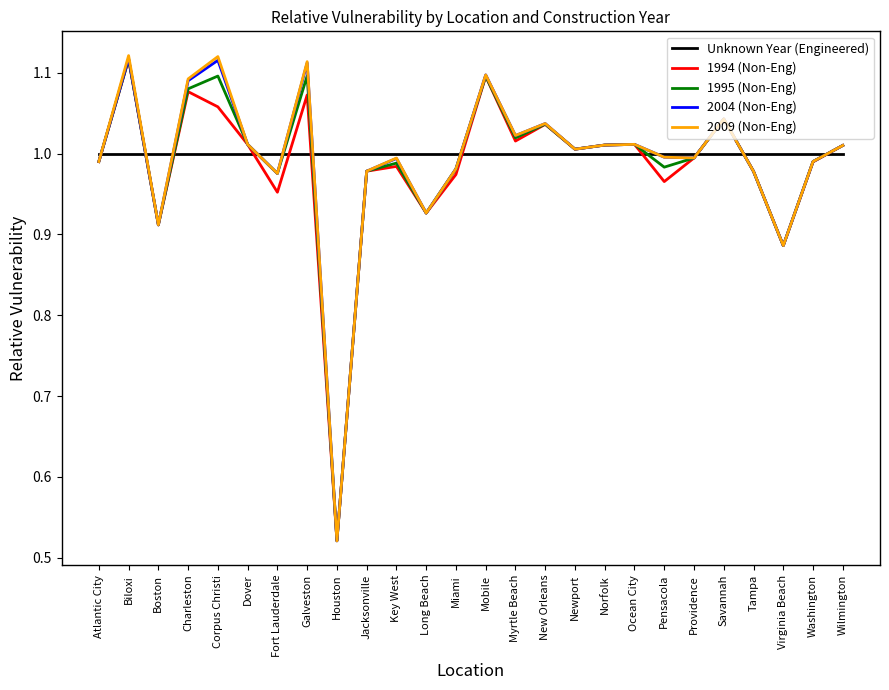

The 1994 (Non-Eng) series shows 1.5 at Providence. True or false?

False